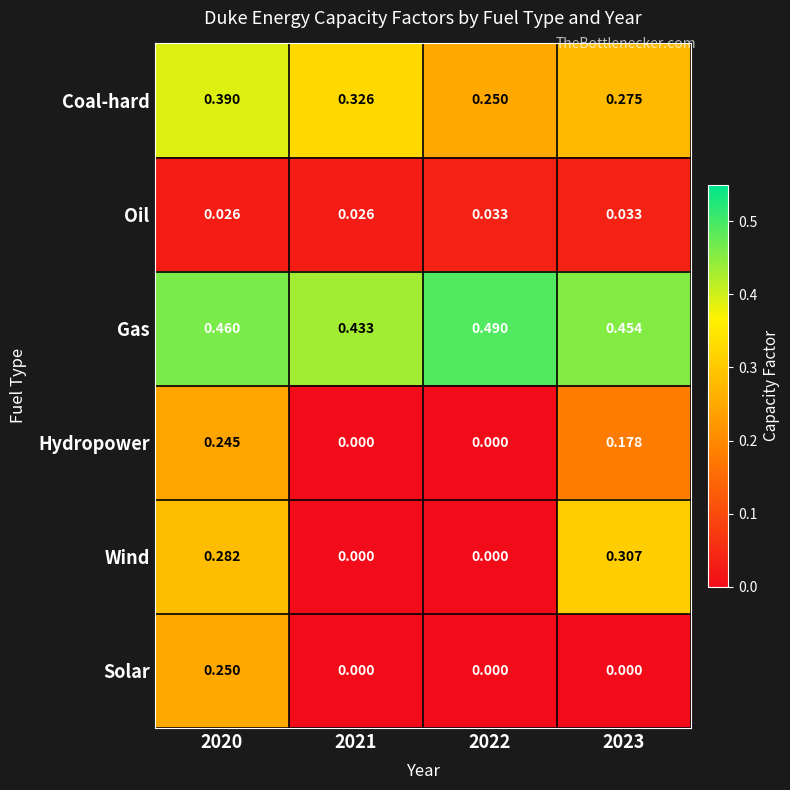

How many distinct data groups are displayed?

6